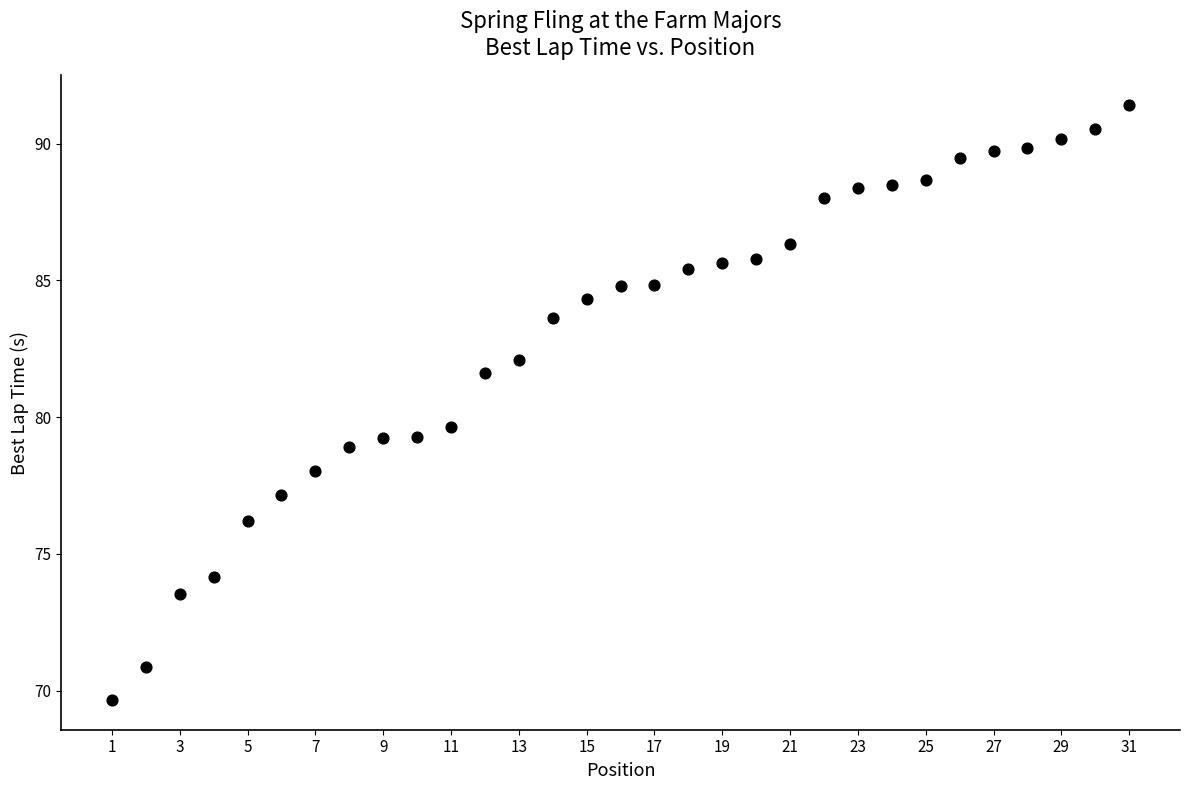

What is the range of Y values (max minus min)?

21.7